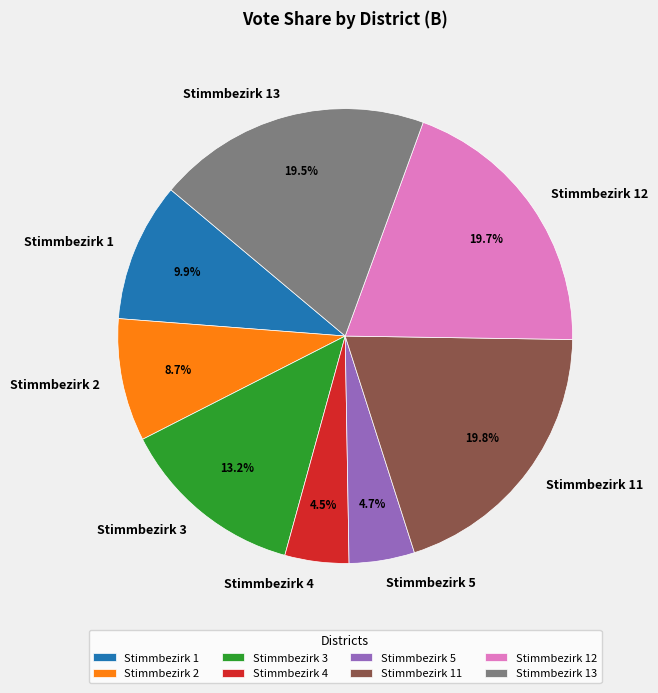

Does any single category account for the majority?

No